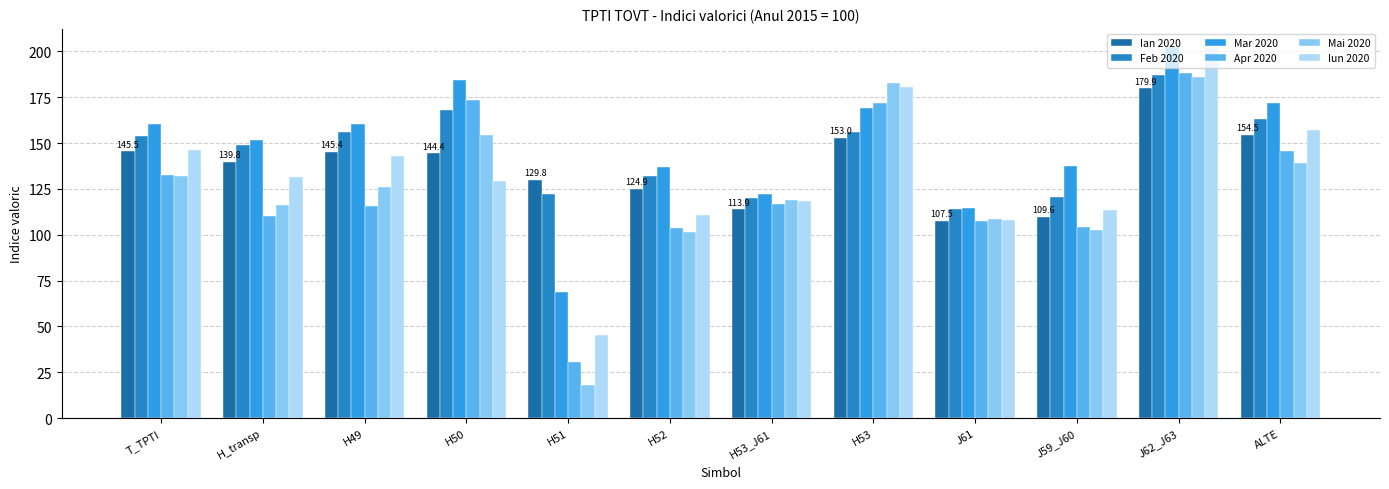

Reading left to right, list all the values displayed in this chart.

Ian 2020: 145.5	139.8	145.4	144.4	129.8	124.9	113.9	153.0	107.5	109.6	179.9	154.5
Feb 2020: 154.0	149.2	156.3	167.9	122.0	132.0	120.0	156.1	114.0	120.5	186.9	163.4
Mar 2020: 160.4	151.5	160.4	184.3	68.7	137.2	122.4	169.2	114.6	137.7	202.2	172.1
Apr 2020: 132.4	110.0	115.5	173.5	30.8	103.5	116.7	172.0	107.6	104.4	188.2	145.7
Mai 2020: 132.3	116.0	125.8	154.5	17.8	101.5	119.2	182.8	108.7	102.4	186.0	139.4
Iun 2020: 146.4	131.3	143.2	129.6	45.2	110.9	118.2	180.5	107.9	113.6	202.0	157.4